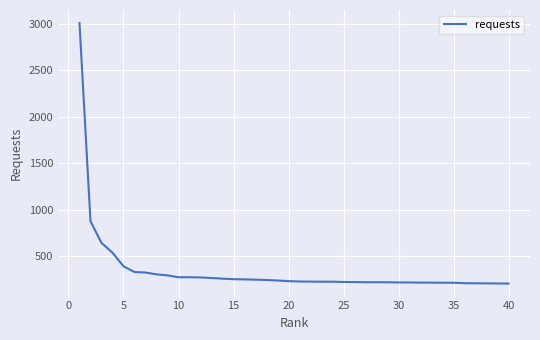

What is the difference between the maximum and minimum values?

2806